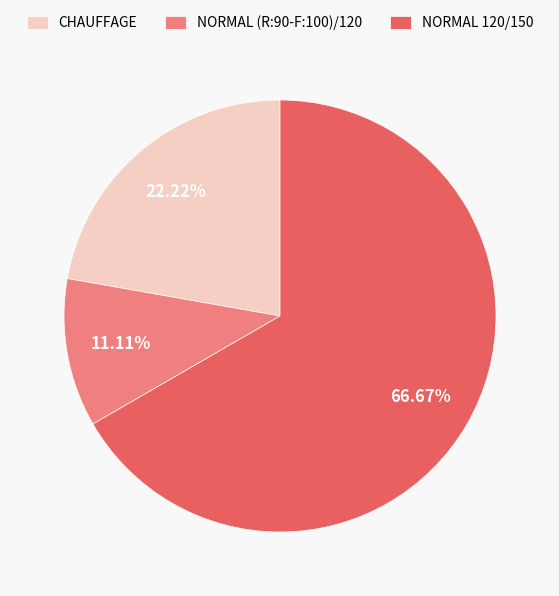

What percentage is the NORMAL 120/150 slice, to the nearest percent?

67%